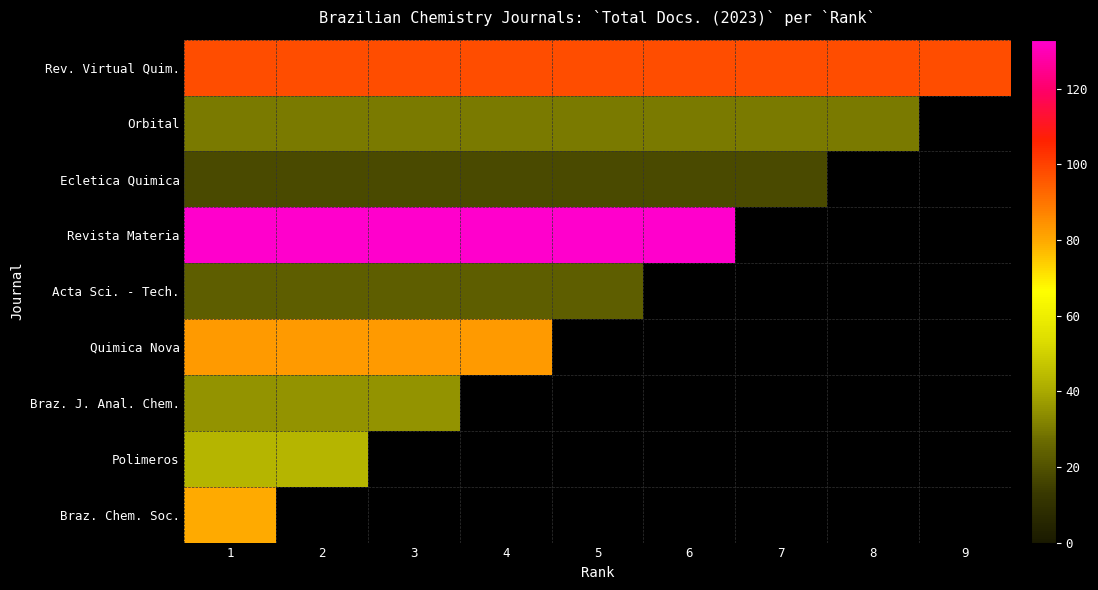

What is the difference between the highest and lowest values at 1?

115